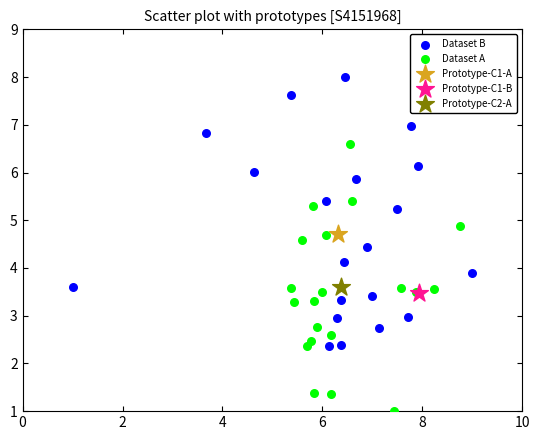

What are all the series names shown in the legend?

Dataset B, Dataset A, Prototype-C1-A, Prototype-C1-B, Prototype-C2-A